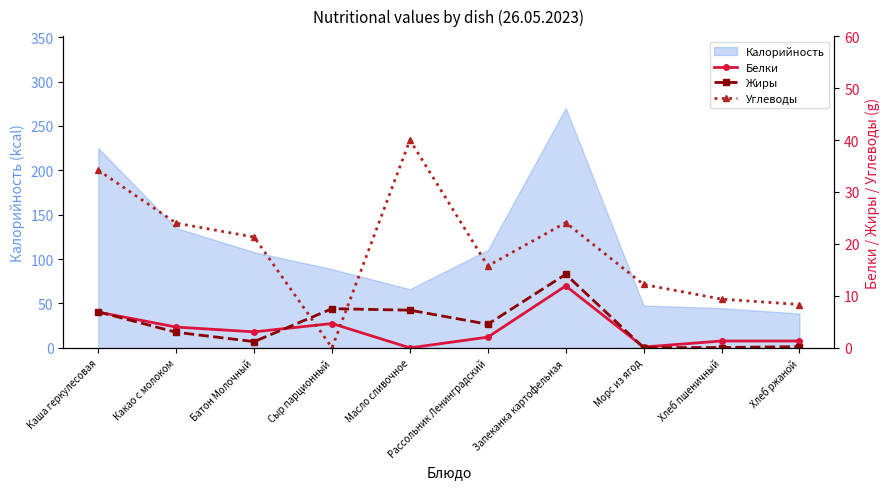

What is the label of the 3rd point from the left?

Батон Молочный